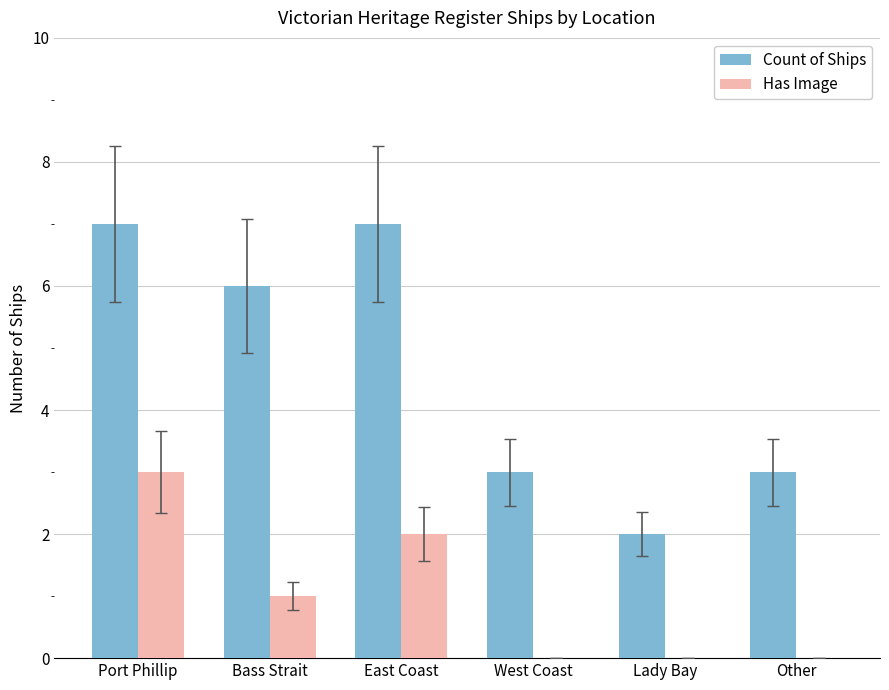

What is the difference between the Has Image values at Bass Strait and East Coast?

1